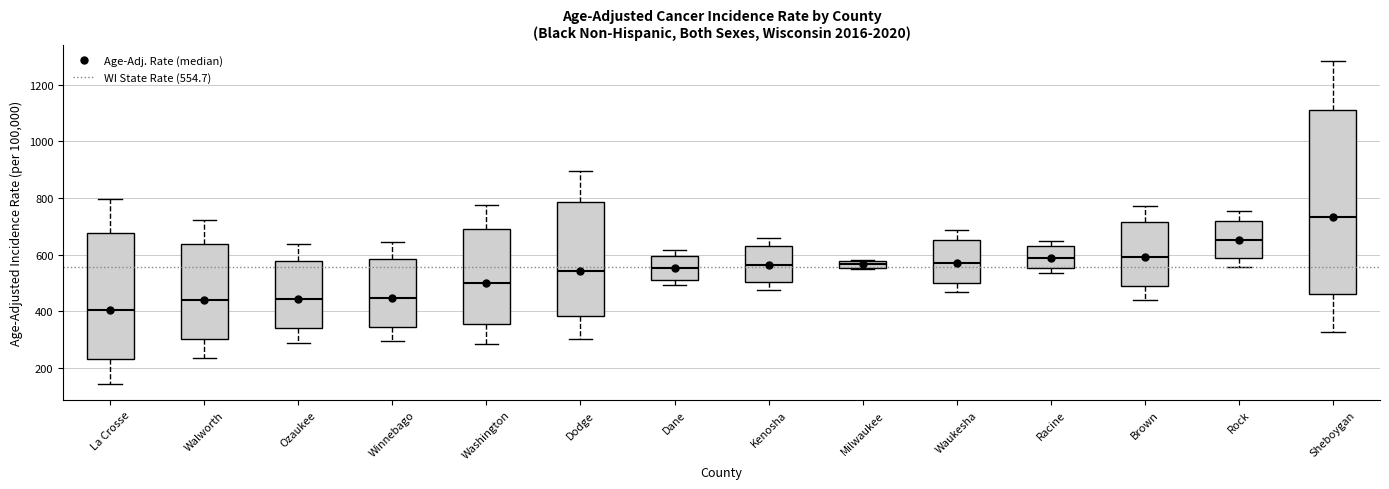

Which box has the highest median line?

Sheboygan